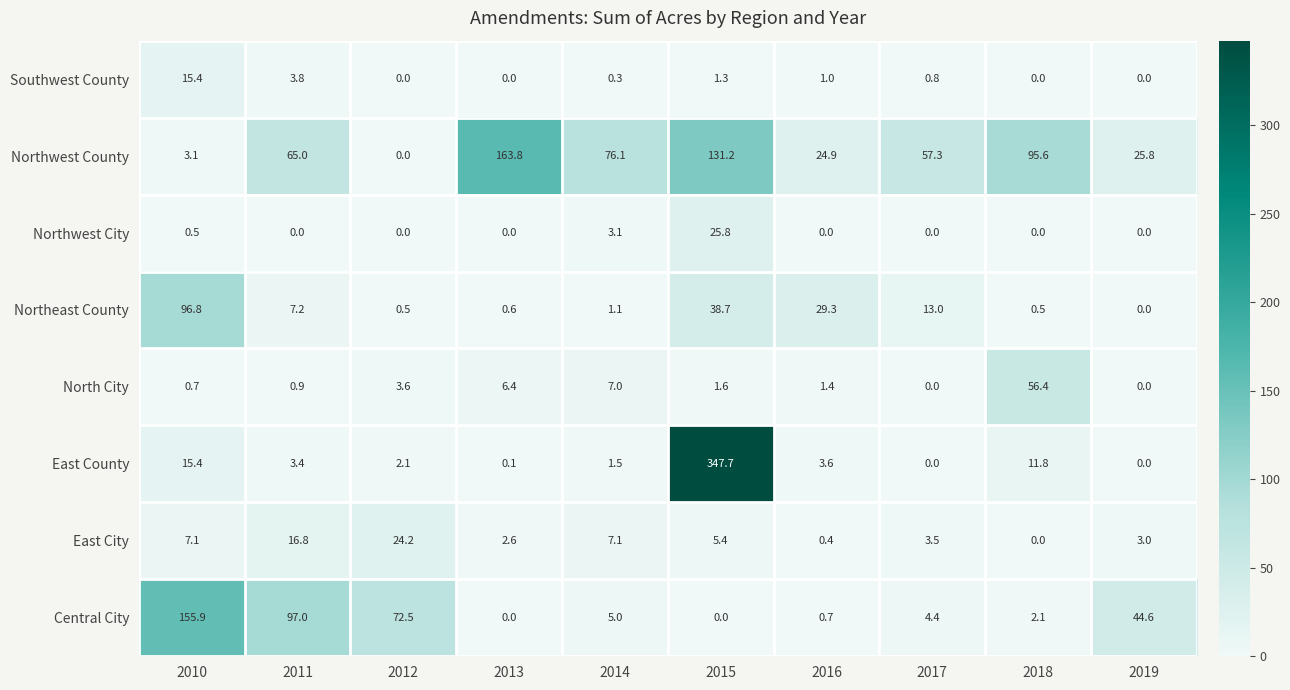

Where does the East City series first go above 5?

2010